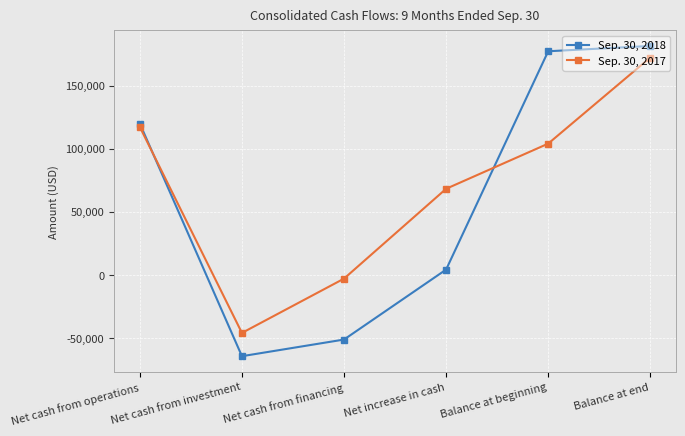

Does the chart have visible grid lines?

Yes